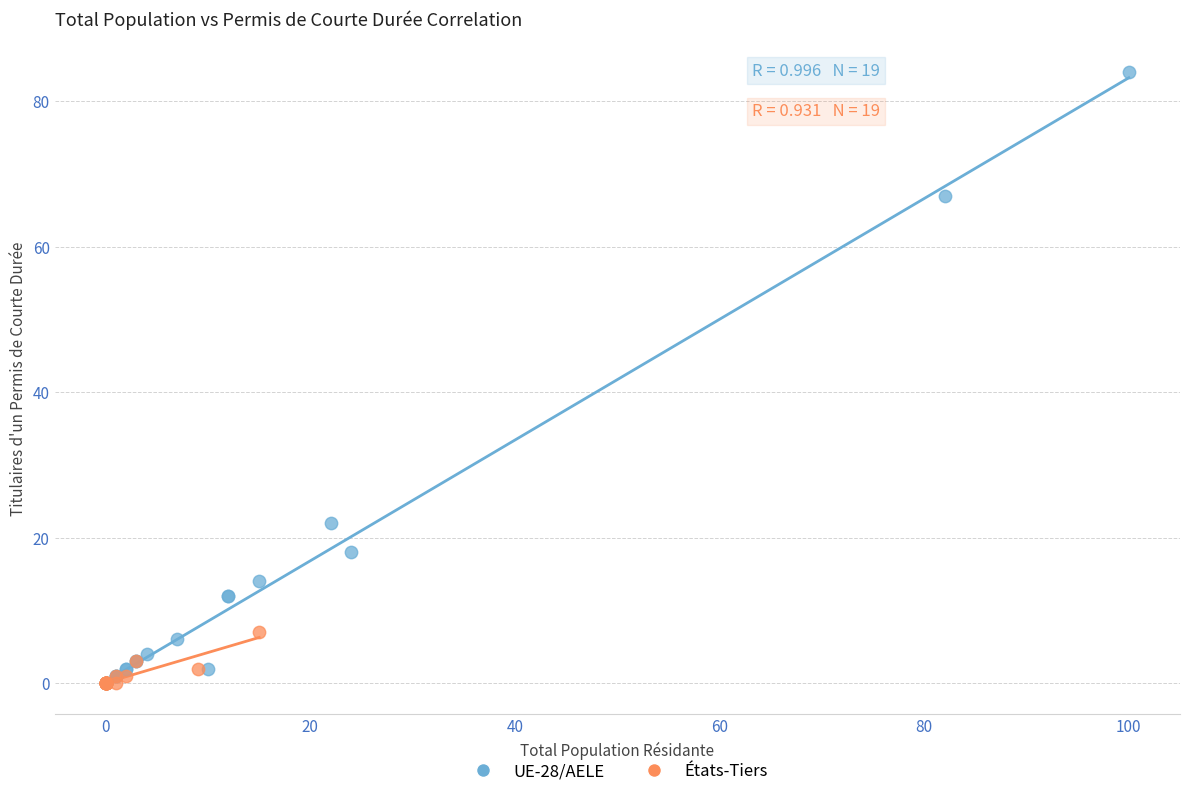

Which series has the largest Y range (max minus min)?

UE-28/AELE